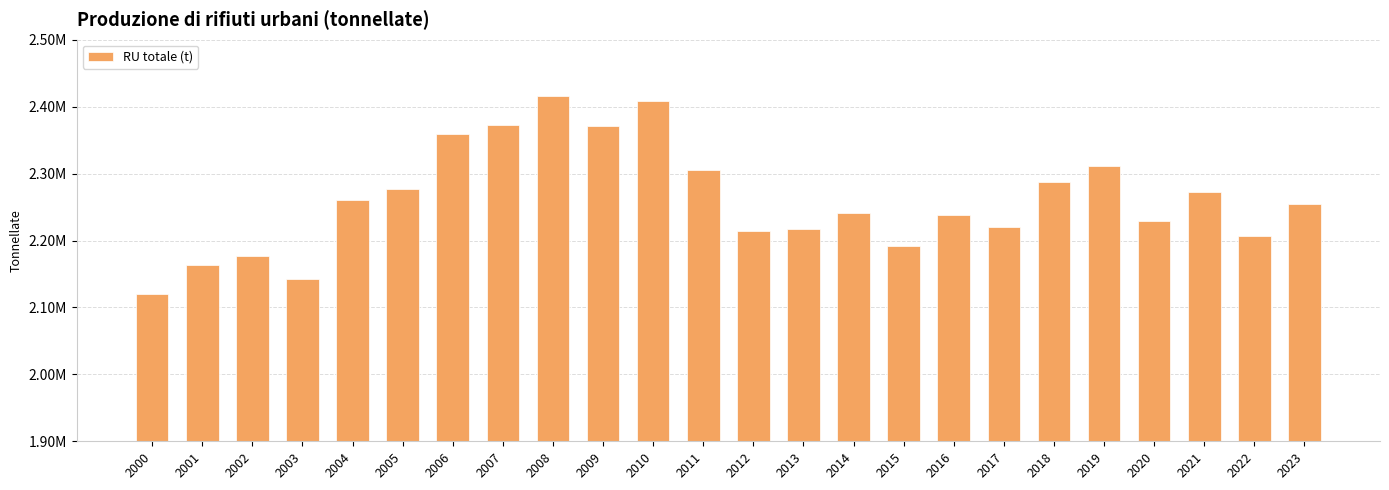

Does the chart contain any negative values?

No